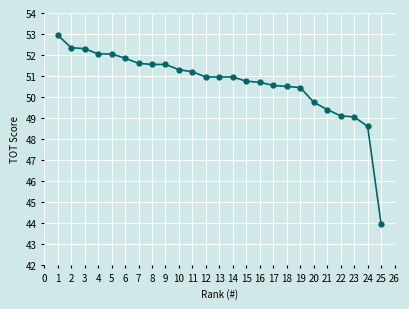

How many categories are shown in the chart?

25